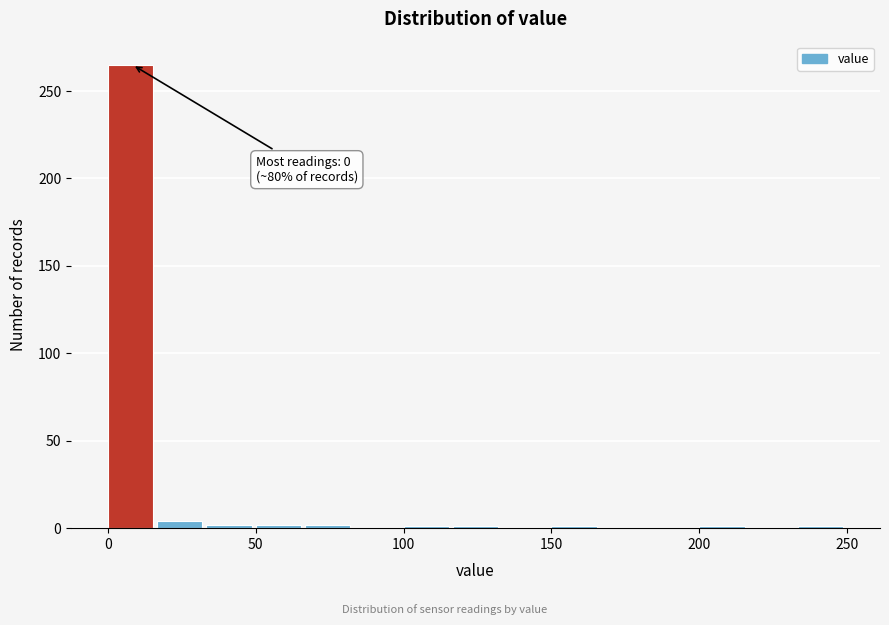

Around what value on the x-axis is the tallest bar? Give the approximate position of its centre, as read against the axis.

10